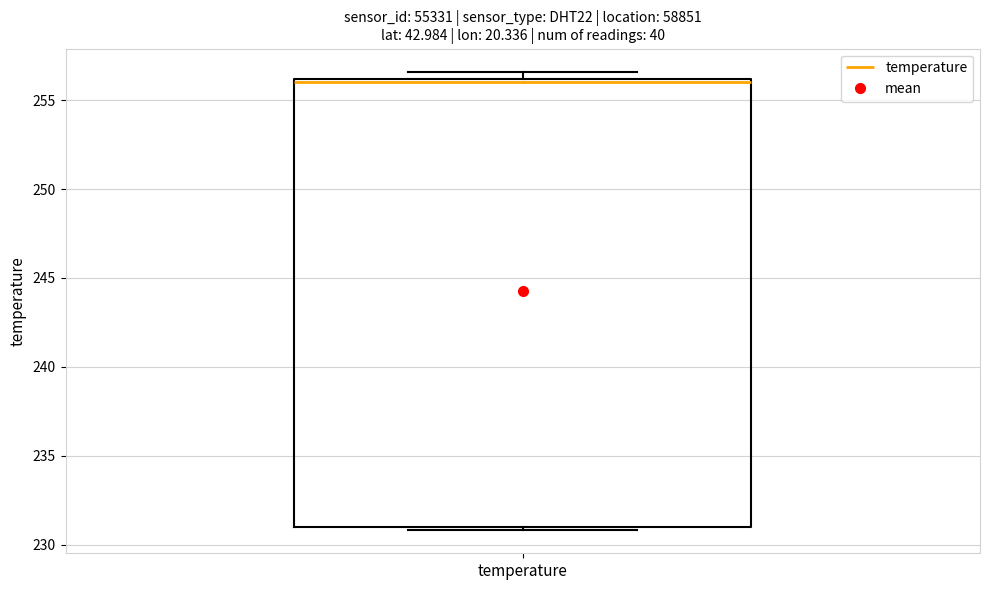

Where is the upper edge of the box for temperature on the y-axis? The values are not printed on the chart, so give them approximately, as read against the axis.

256.0